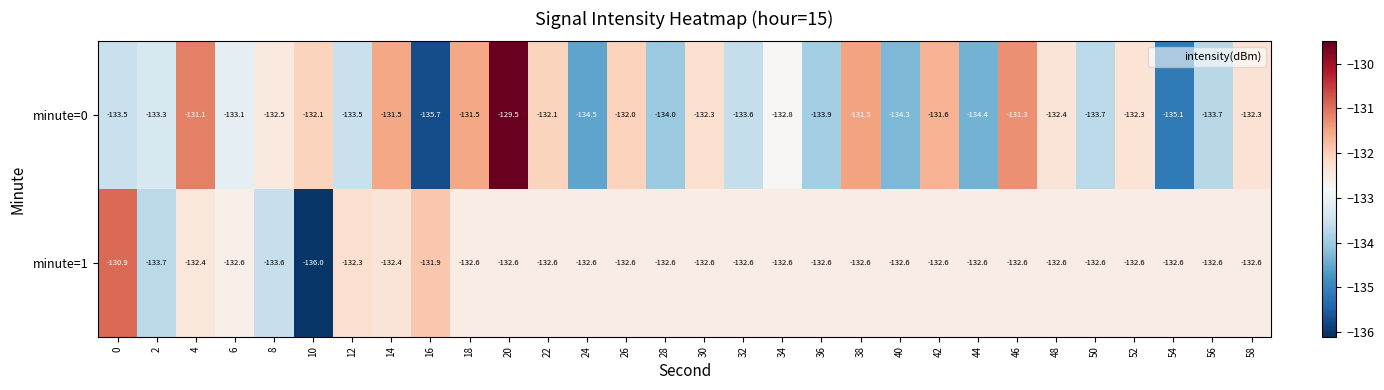

What is the total value across all series at 34?

-265.4